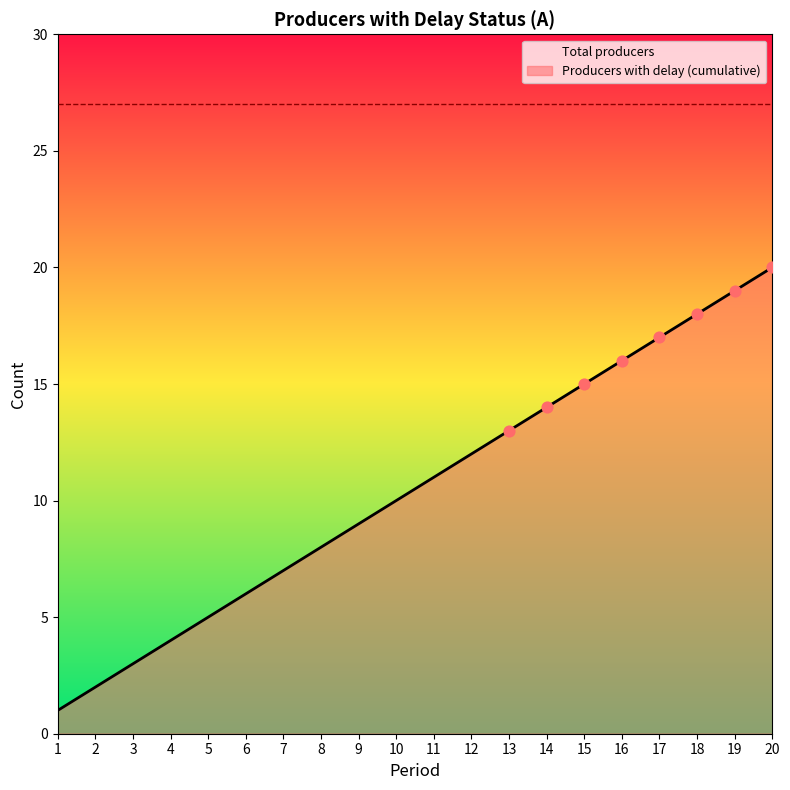

What is the change in value from 6 to 12?

+6